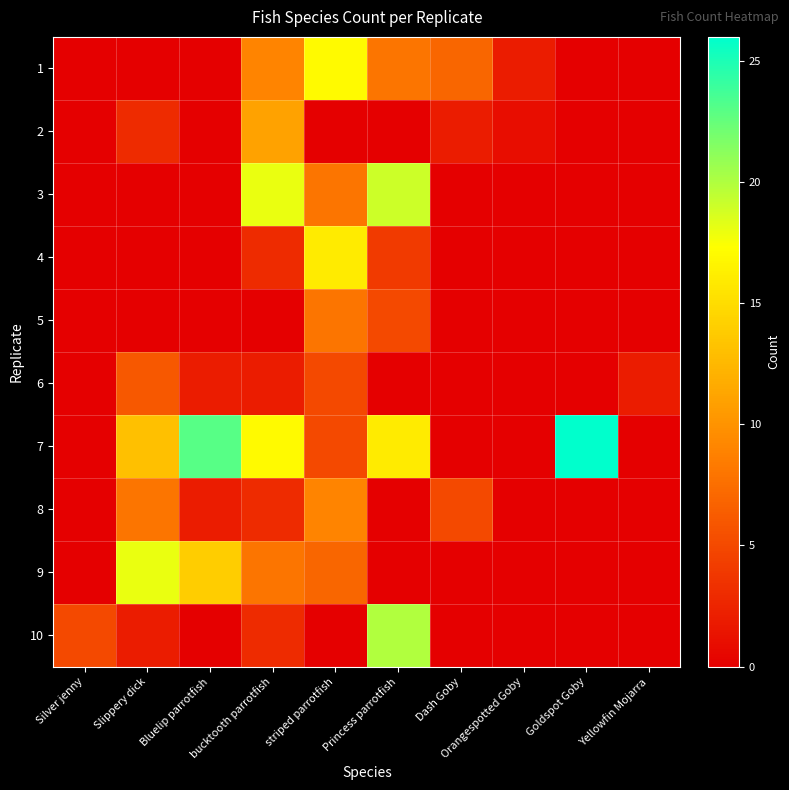

Rank the series by their maximum value, from lowest to highest.

6, 5, 8, 2, 4, 1, 9, 3, 10, 7